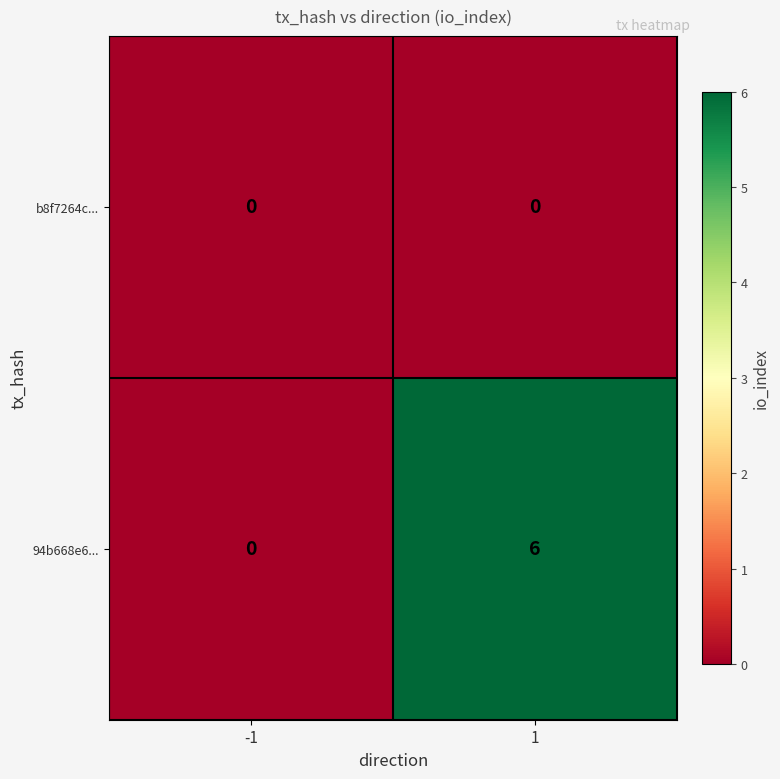

At how many categories does at least one series exceed 2?

1